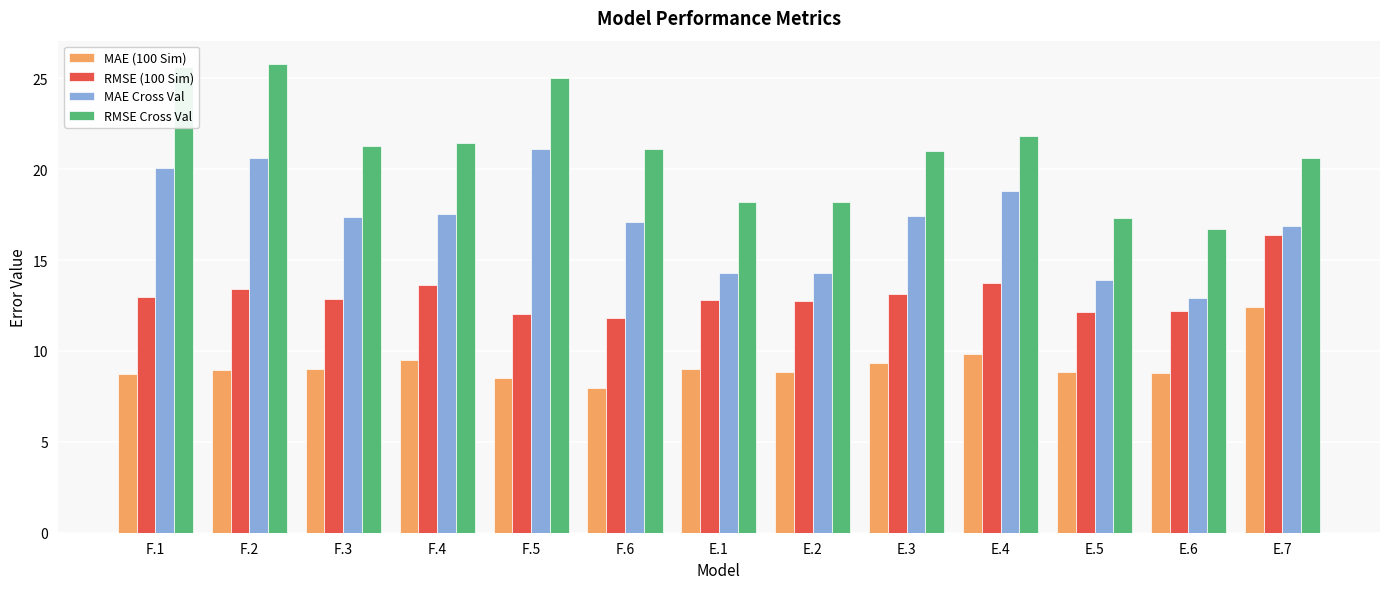

How many series are shown in this chart?

4